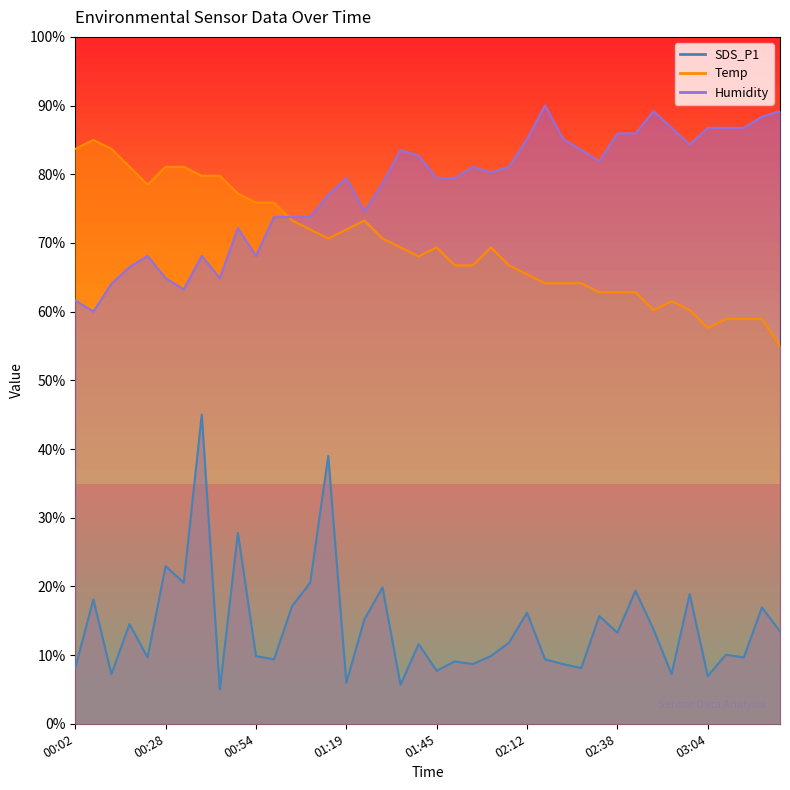

What is the value of the SDS_P1 point at the 6th from the left?

23.0